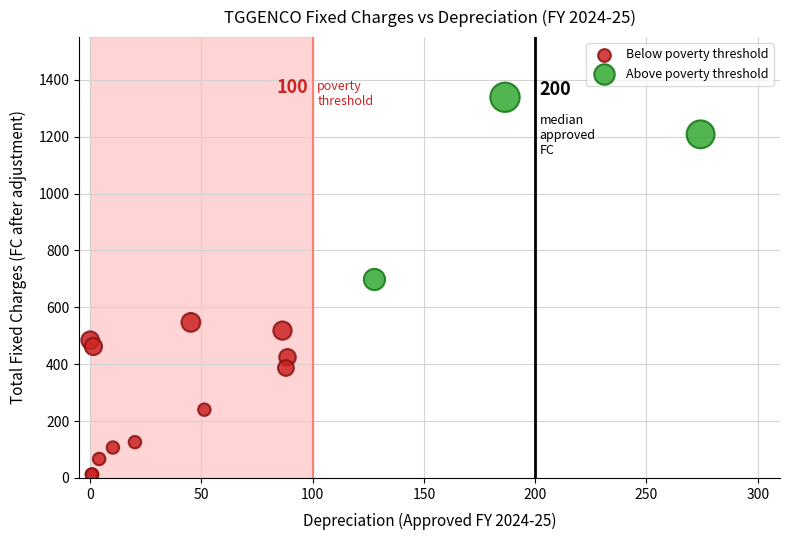

Which series contains the highest Y value?

Above poverty threshold